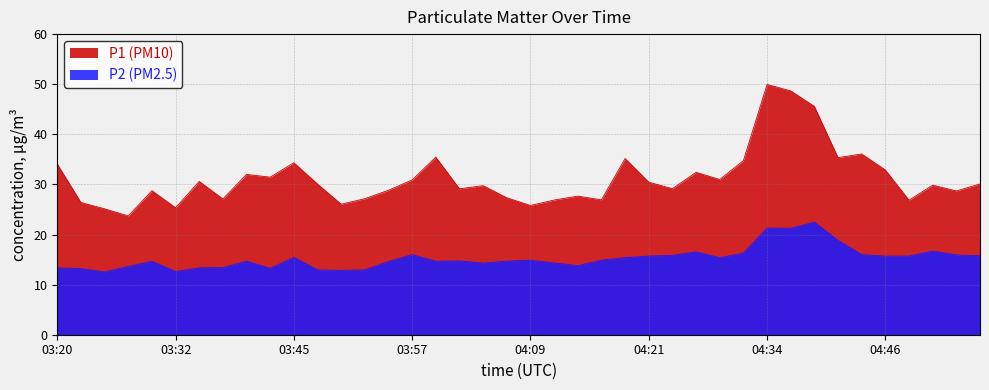

At which label does P2 reach its minimum?

03:25